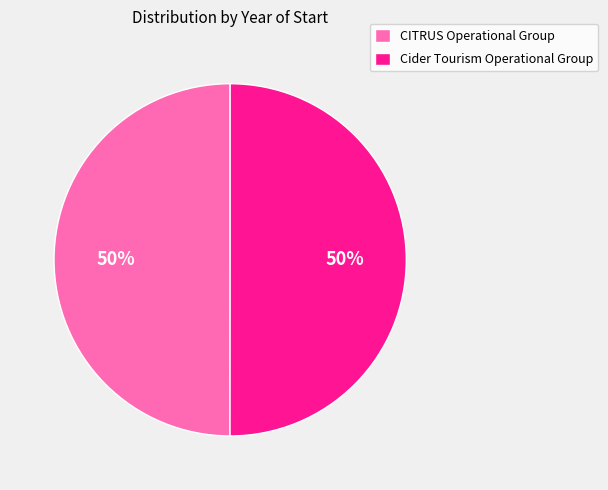

True or false: Cider Tourism Operational Group accounts for 50% of the total.

True